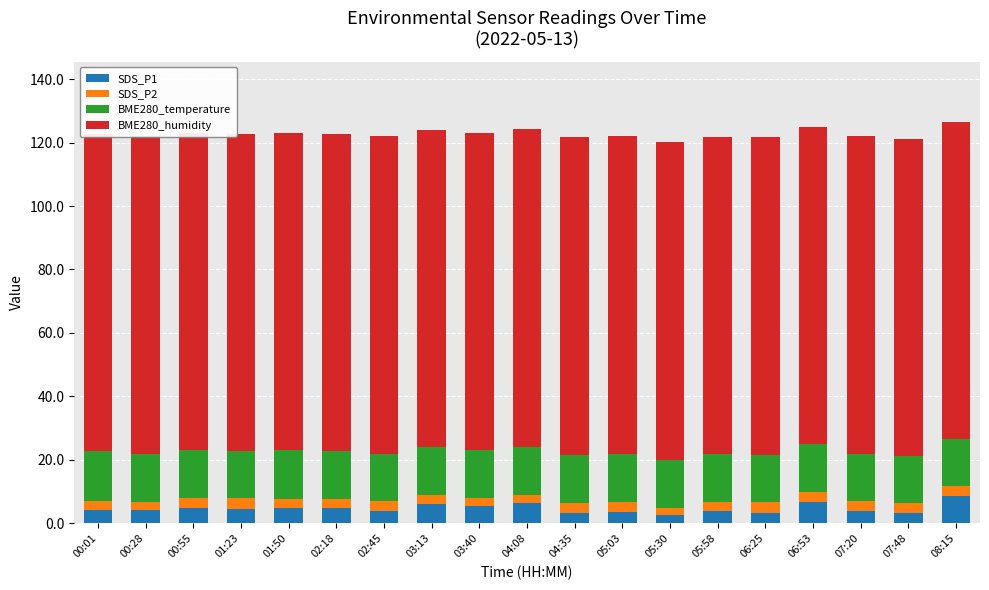

Is it true that BME280_temperature equals 25.4 at 03:40?

False